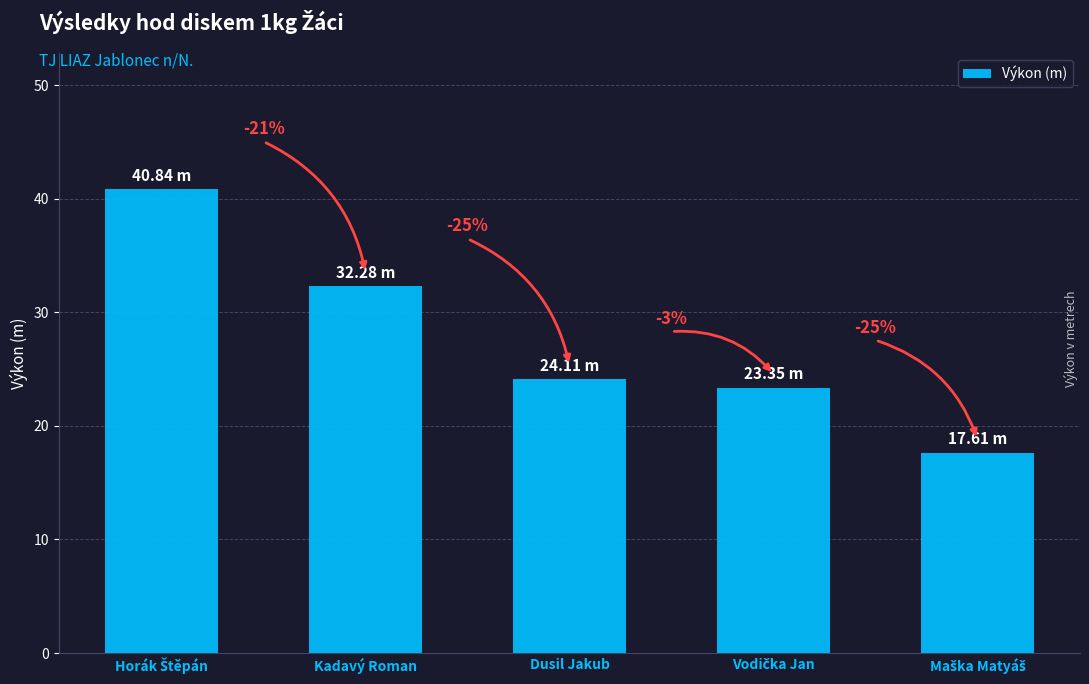

Rank the categories by value from lowest to highest.

Maška Matyáš, Vodička Jan, Dusil Jakub, Kadavý Roman, Horák Štěpán